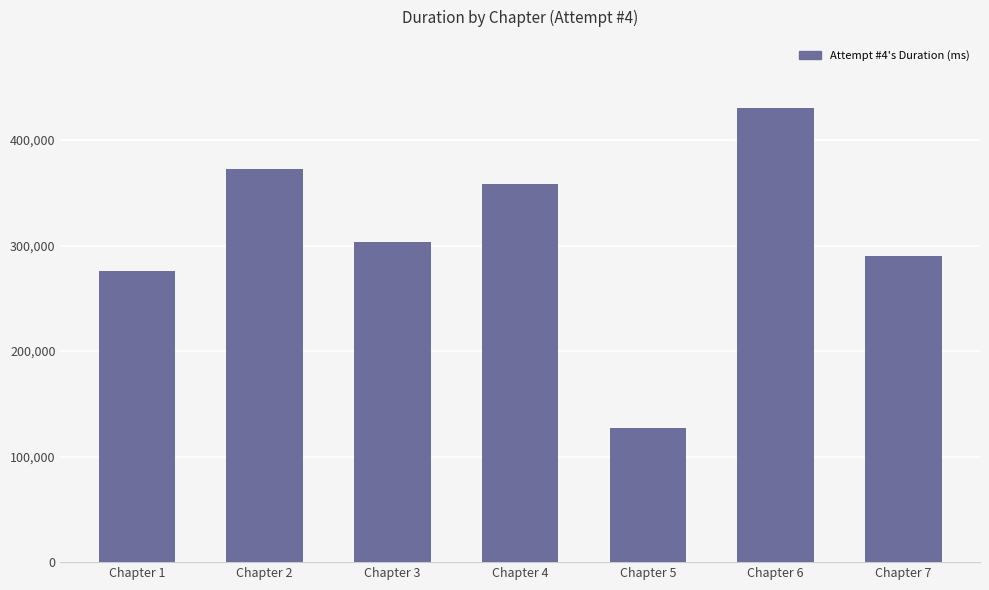

How many values are below 303213?

3